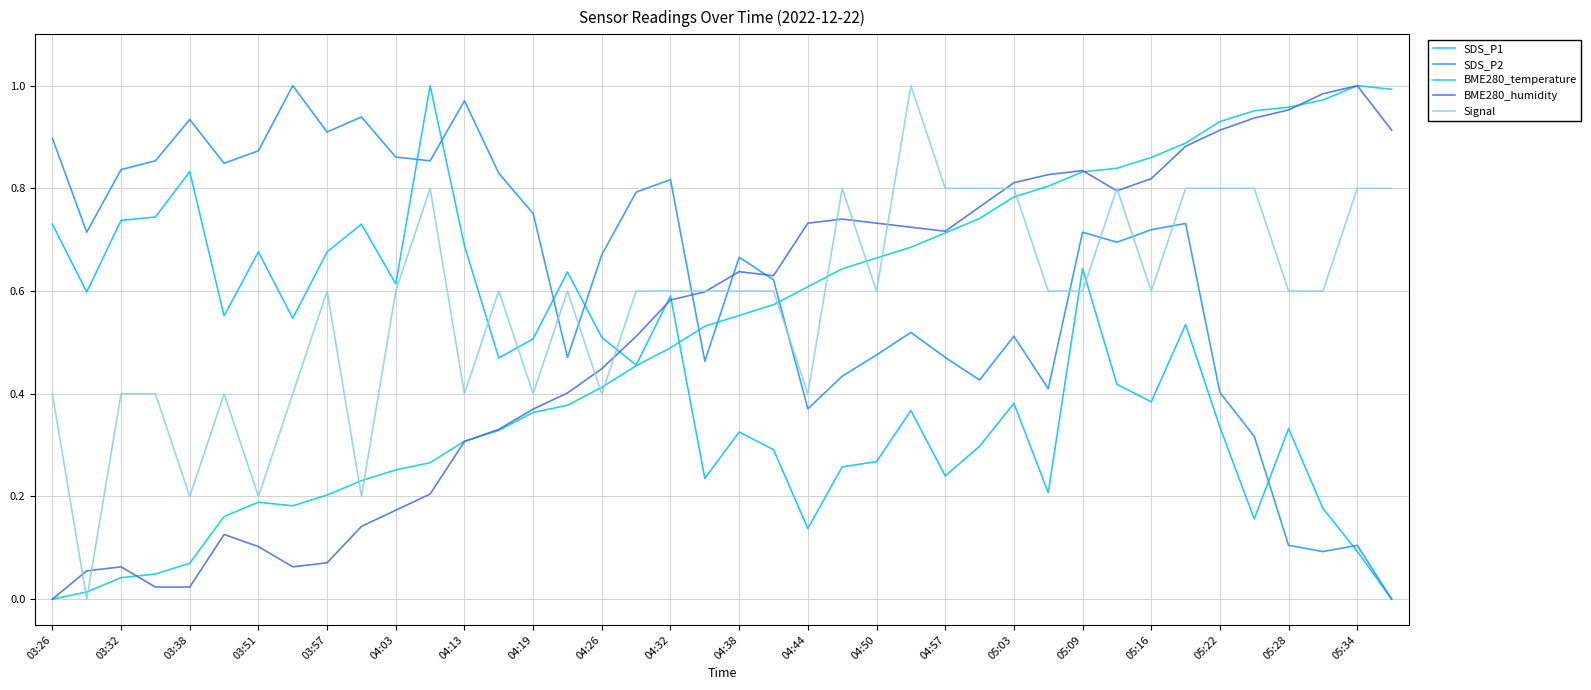

How many times do SDS_P2 and Signal cross each other?

9